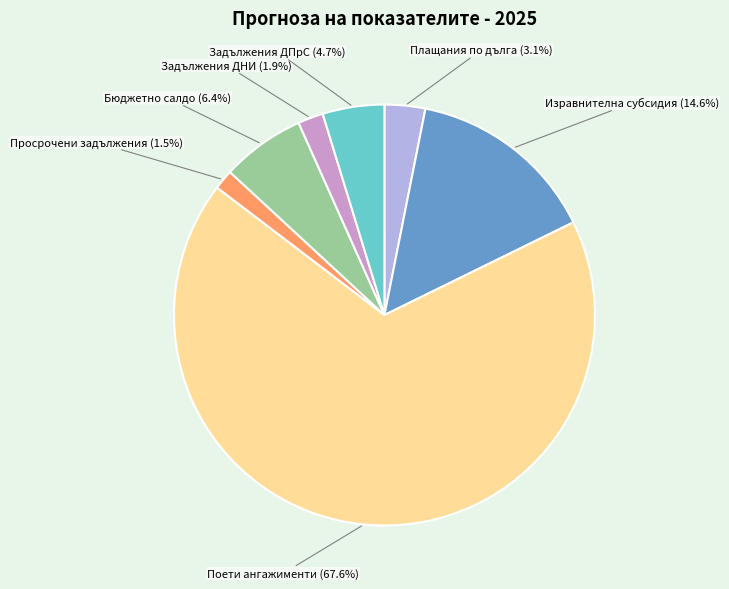

Does any single category account for the majority?

Yes